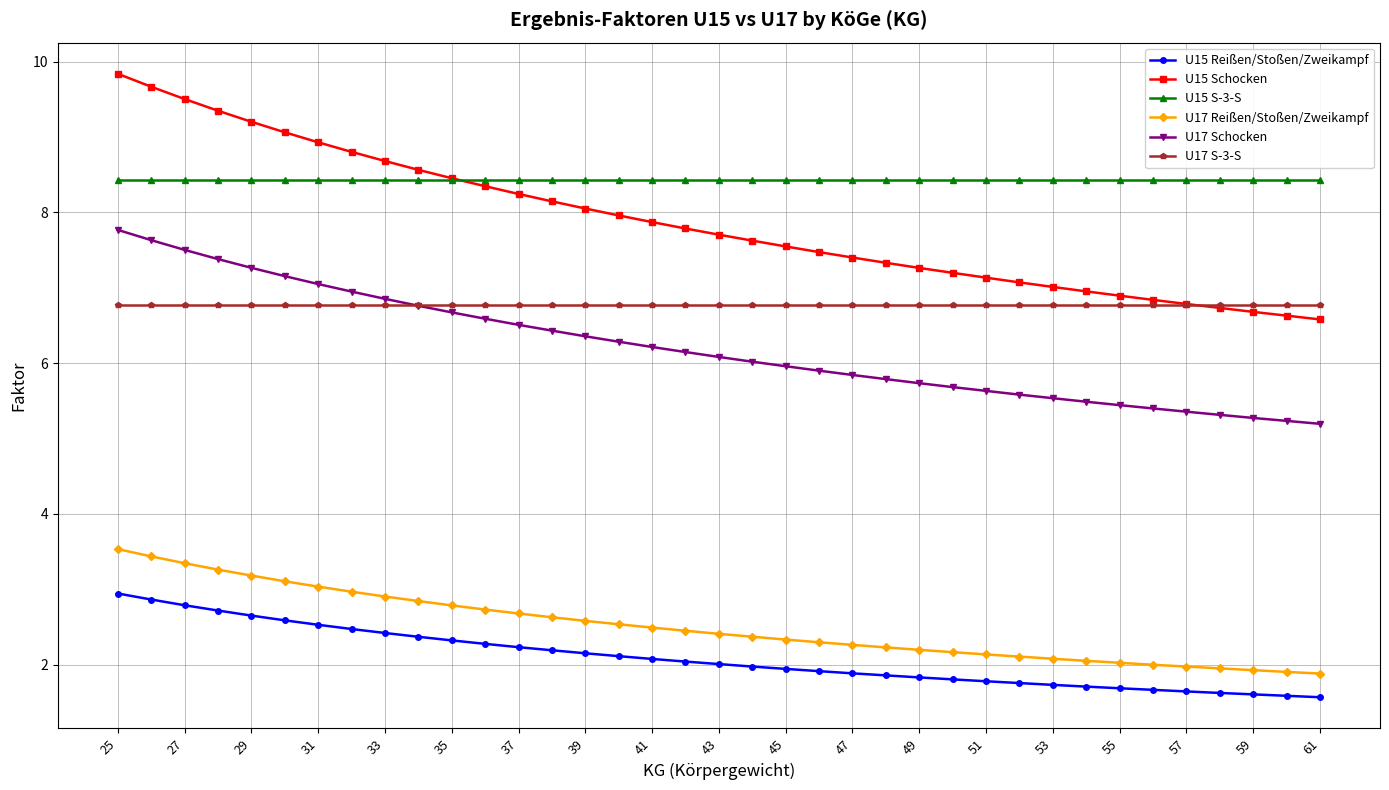

Which series has the largest range (max minus min)?

U15 Schocken